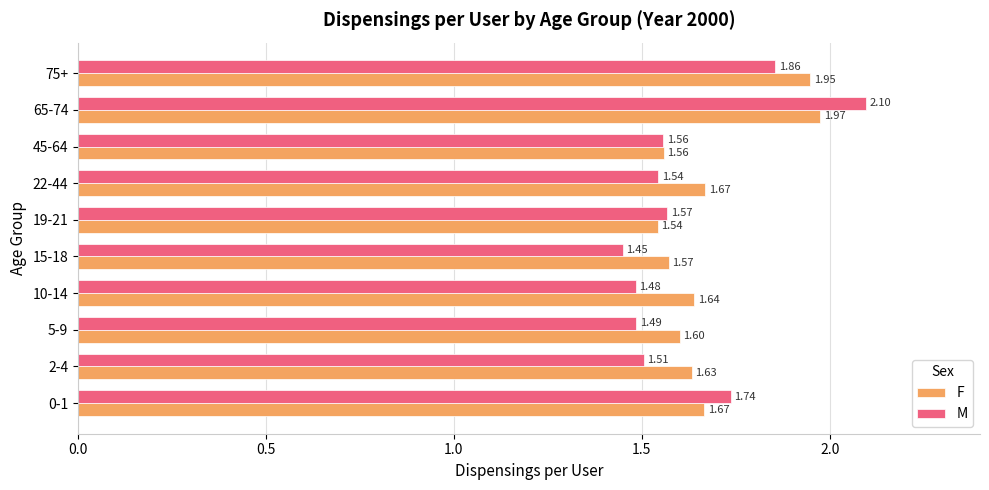

Which series has the widest spread of values?

M